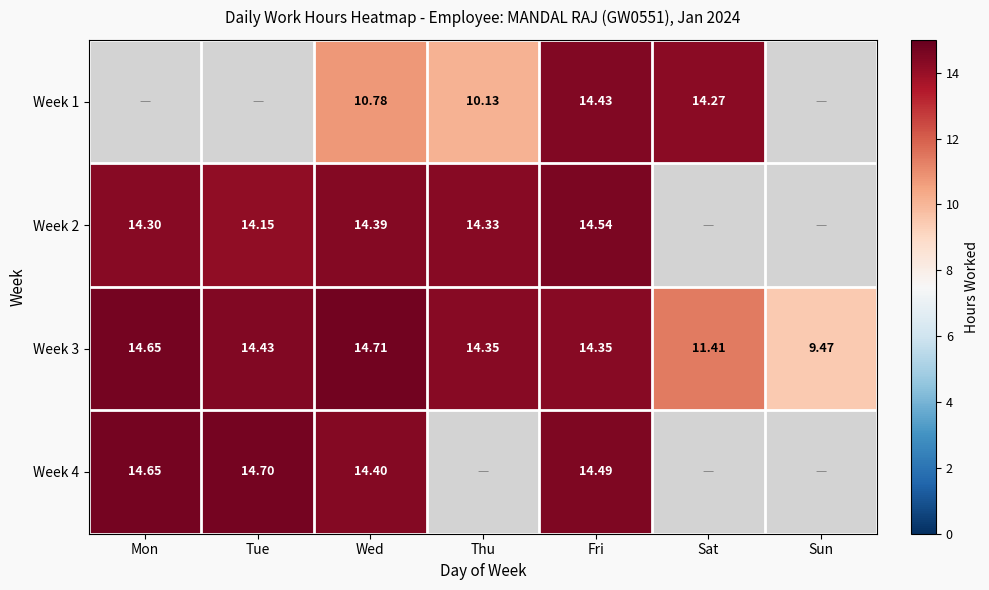

Where is Week 3 nearest to the value 12?

Sat